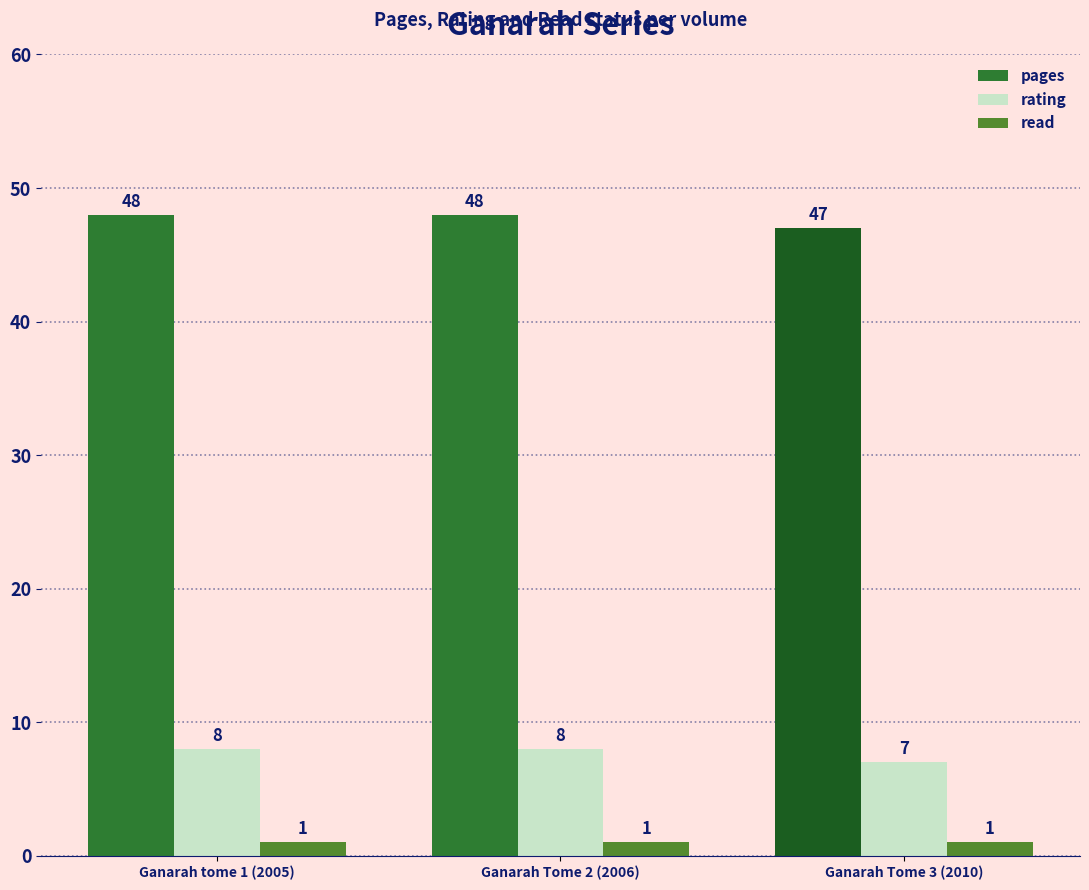

True or false: rating has a value of 8 at Ganarah tome 1 (2005).

True